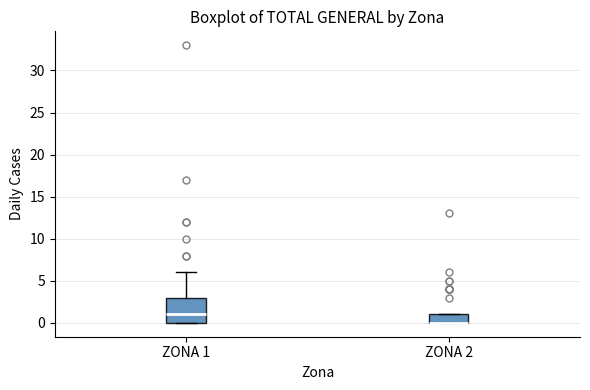

Reading left to right, transcribe this box plot: for each box, give where its median line is, the range the box spans, and where its two whiskers end, as read against the y-axis. The values are not printed on the chart, so give them approximately, as read against the axis.

ZONA 1: median 1, box 0 to 3, whiskers 0 to 6
ZONA 2: median 0 (drawn on the box's lower edge), box 0 to 1, whiskers 0 to 1